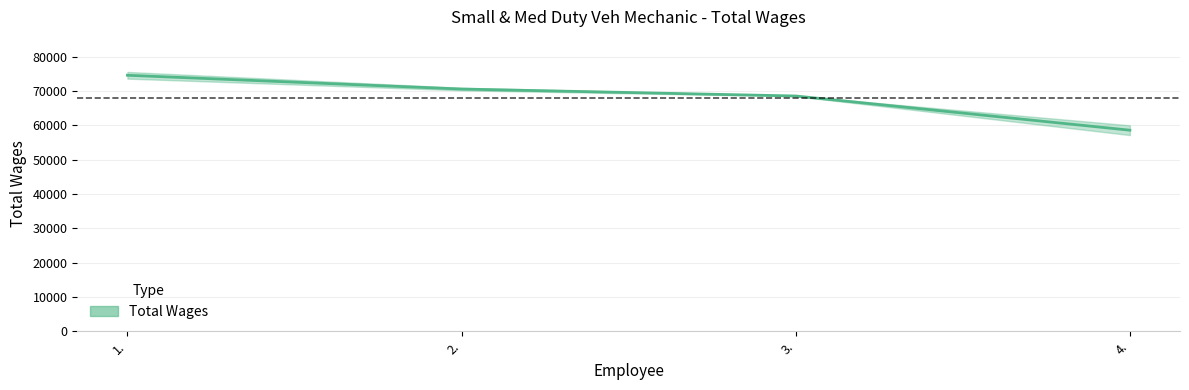

What is the sum of all values?

272496